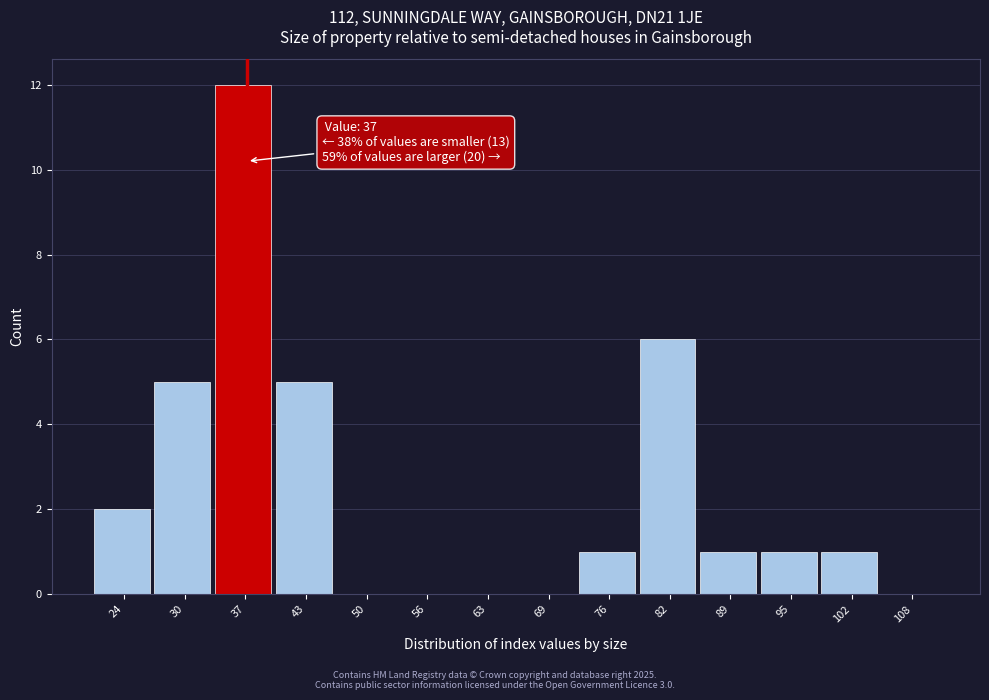

Which range on the x-axis has the tallest bar?

34 to 40